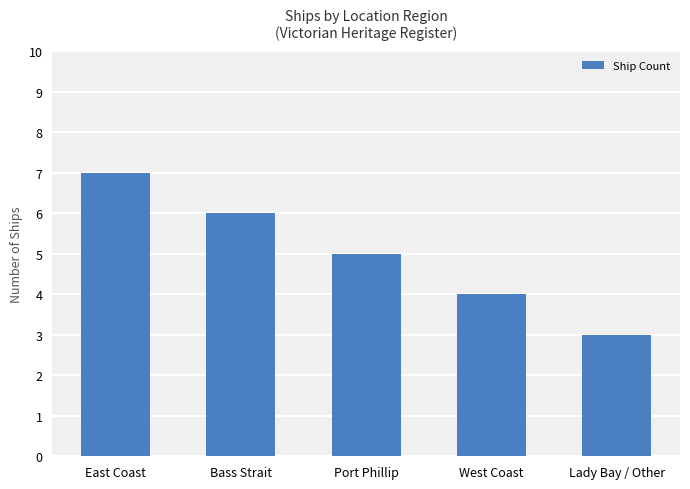

How many data points are less than 5?

2